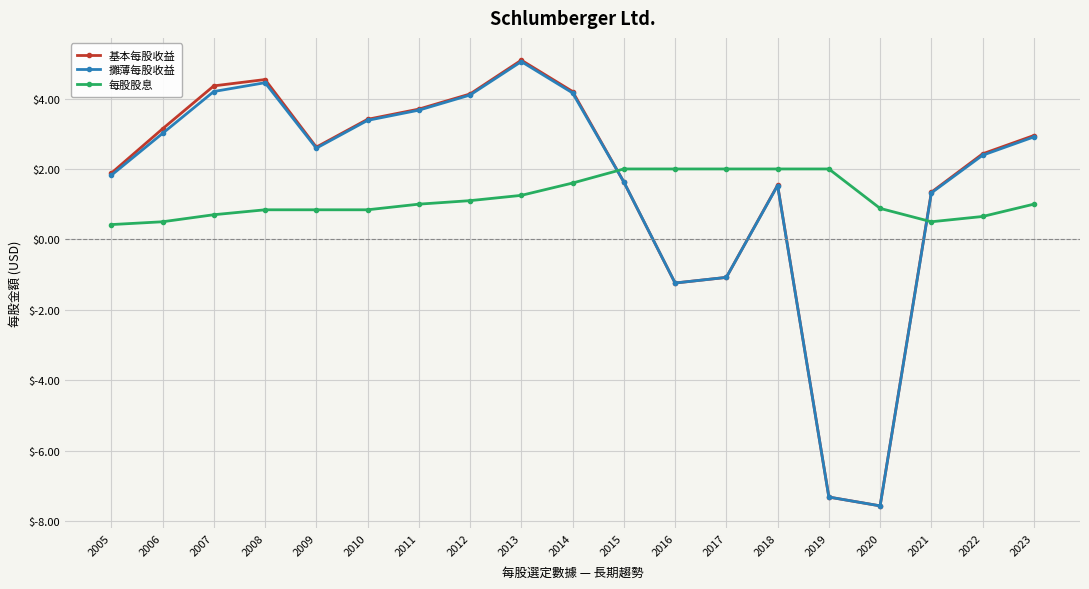

How many interior local peaks does the 攤薄每股收益 series have?

3